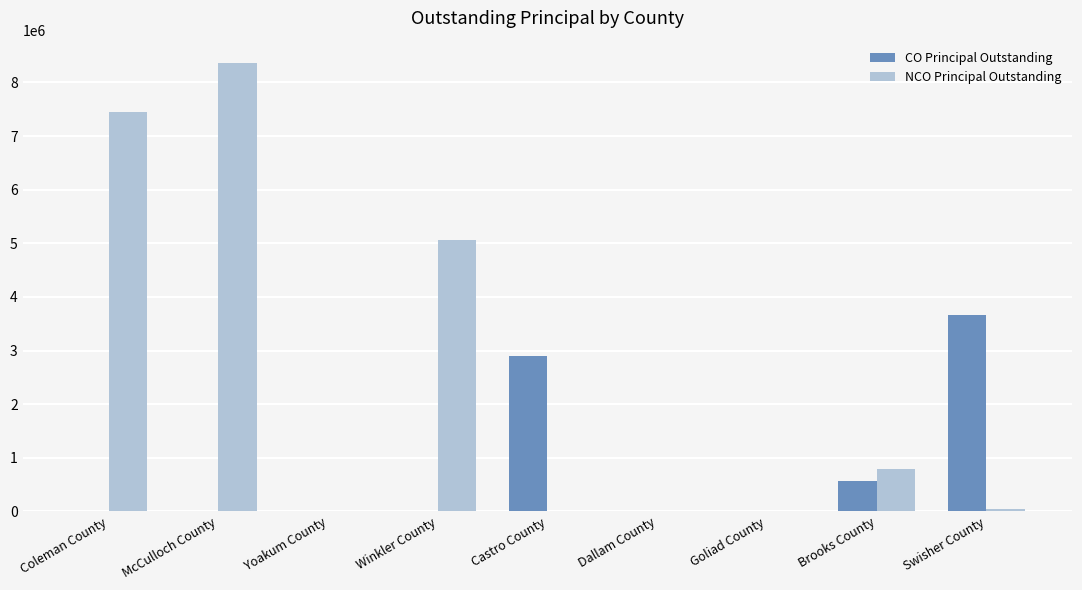

At which category is the sum across all series the highest?

McCulloch County